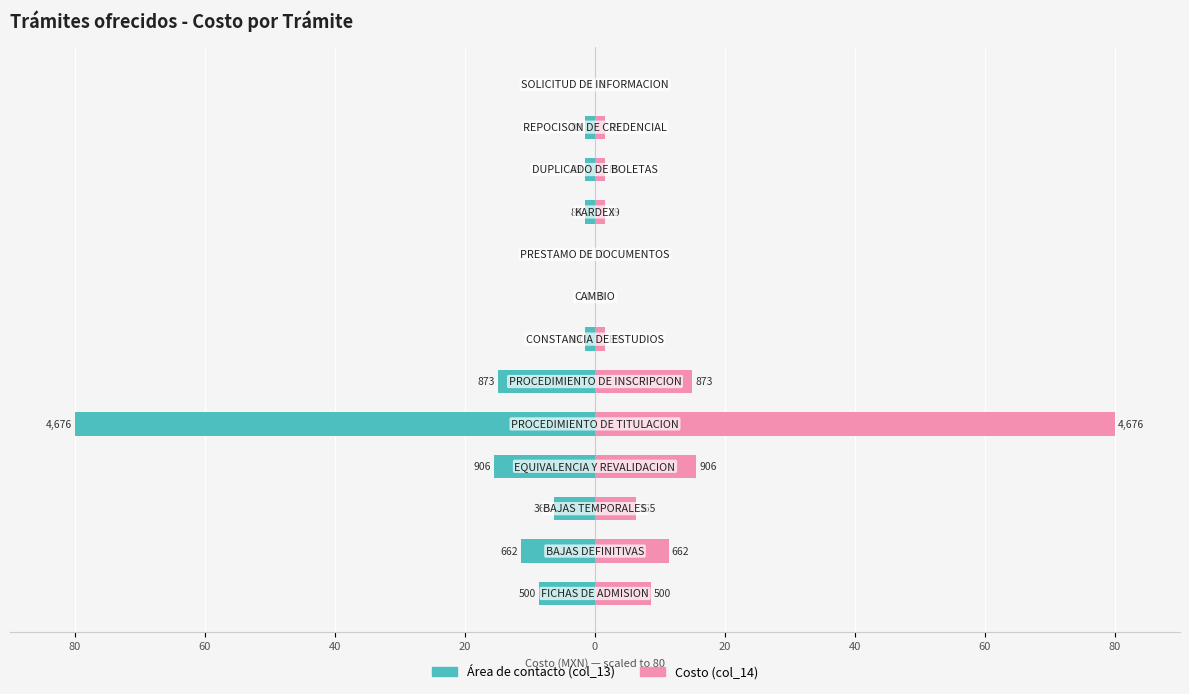

The value of Costo (col_14) at 10 is 0.4. True or false?

False